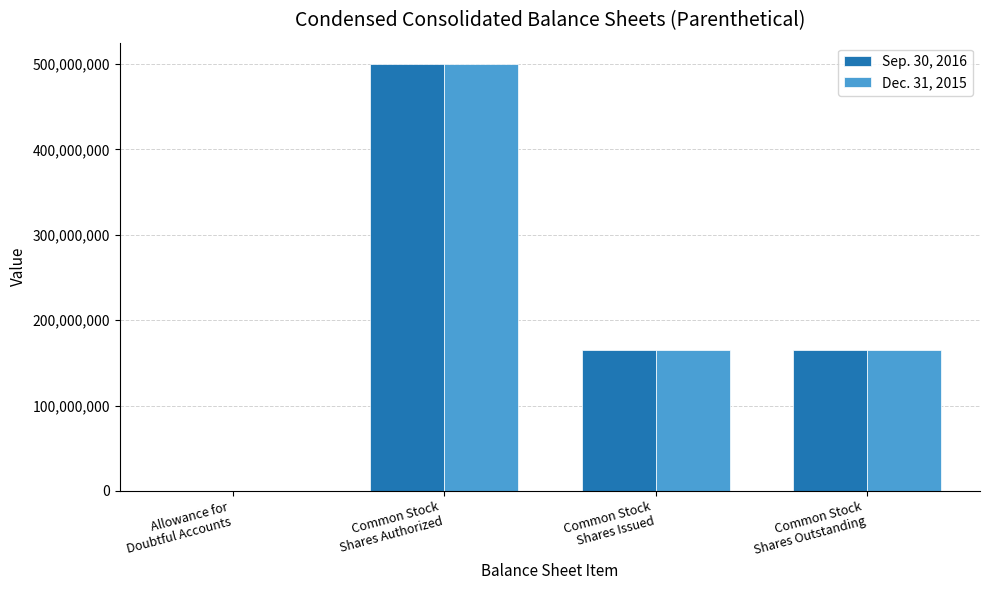

What is the greatest value displayed?

500000000